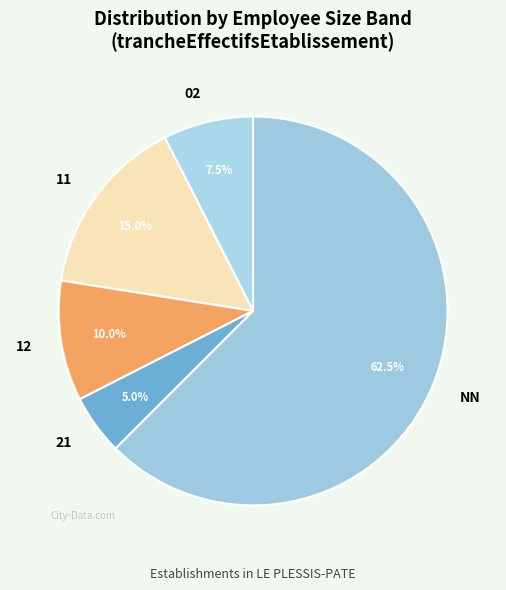

What portion of the pie excludes 02?

92.5%